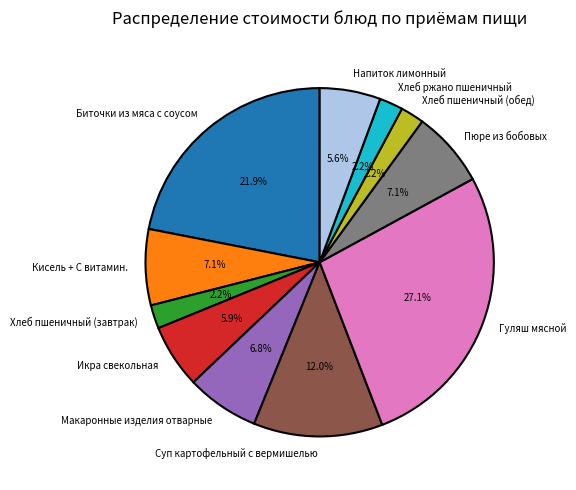

How many slices are in this pie chart?

11